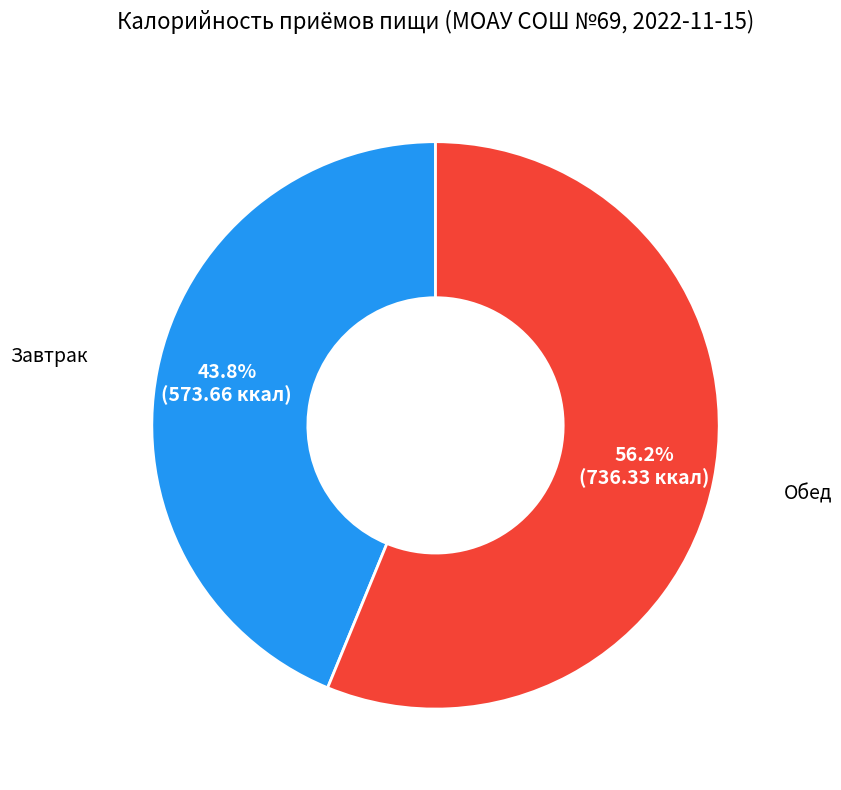

Is there a majority slice in this chart?

Yes